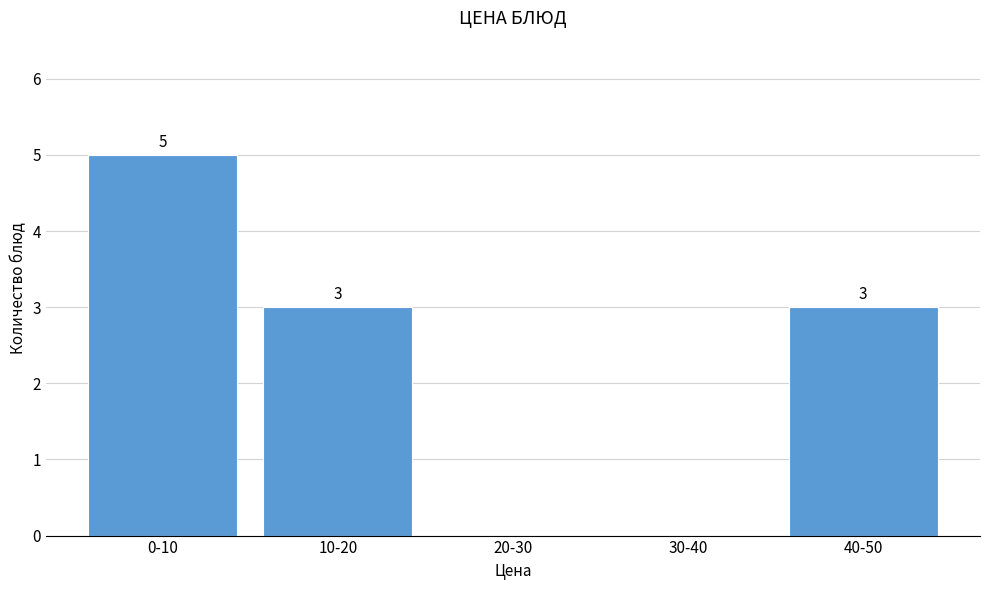

Reading right to left, transcribe all the data shown in this chart.

40-50=3	30-40=0	20-30=0	10-20=3	0-10=5